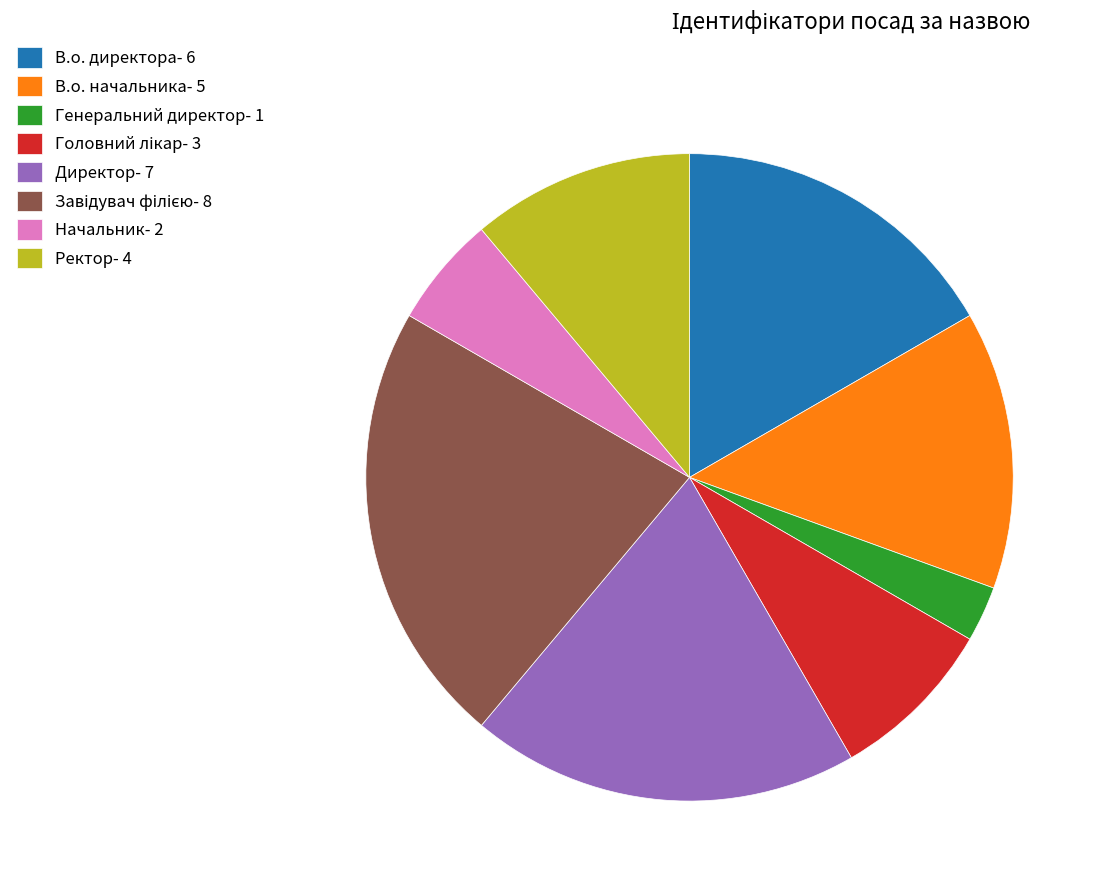

Is the sum of Директор- 7 and Ректор- 4 greater than half?

No